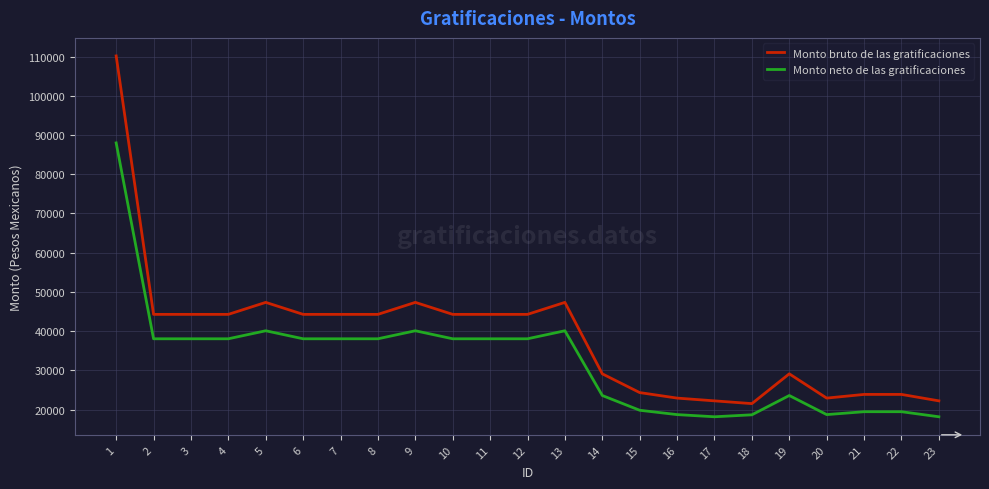

Rank the series by their maximum value, from highest to lowest.

Monto bruto de las gratificaciones, Monto neto de las gratificaciones